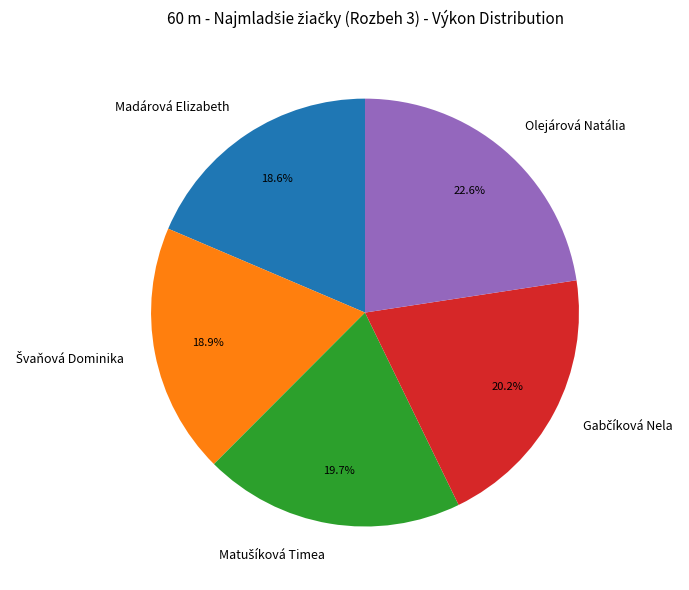

Does any single category account for the majority?

No